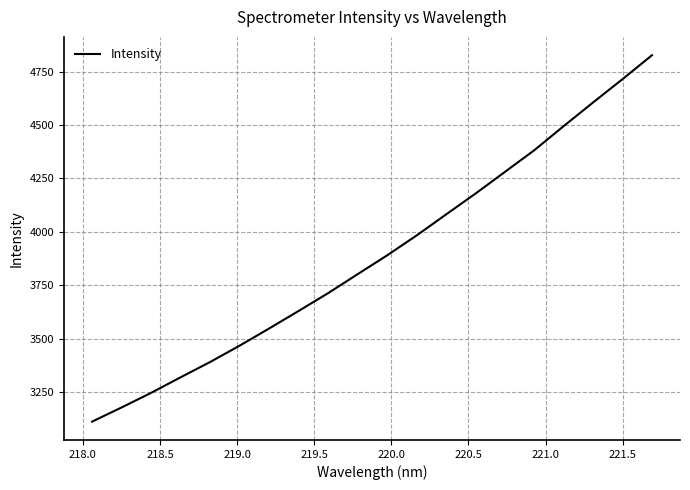

Count the number of data series in this chart.

1